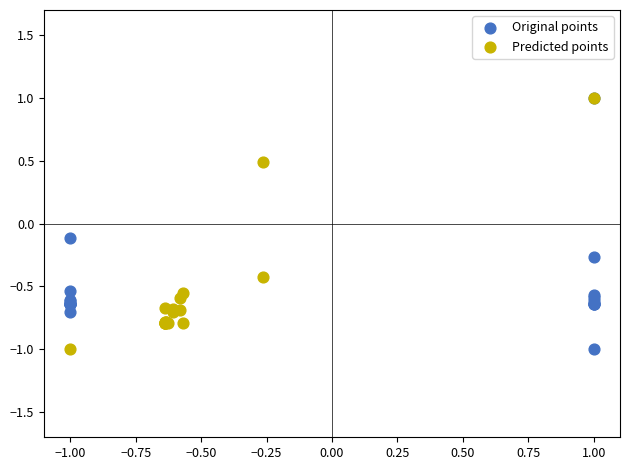

What are all the series names shown in the legend?

Original points, Predicted points